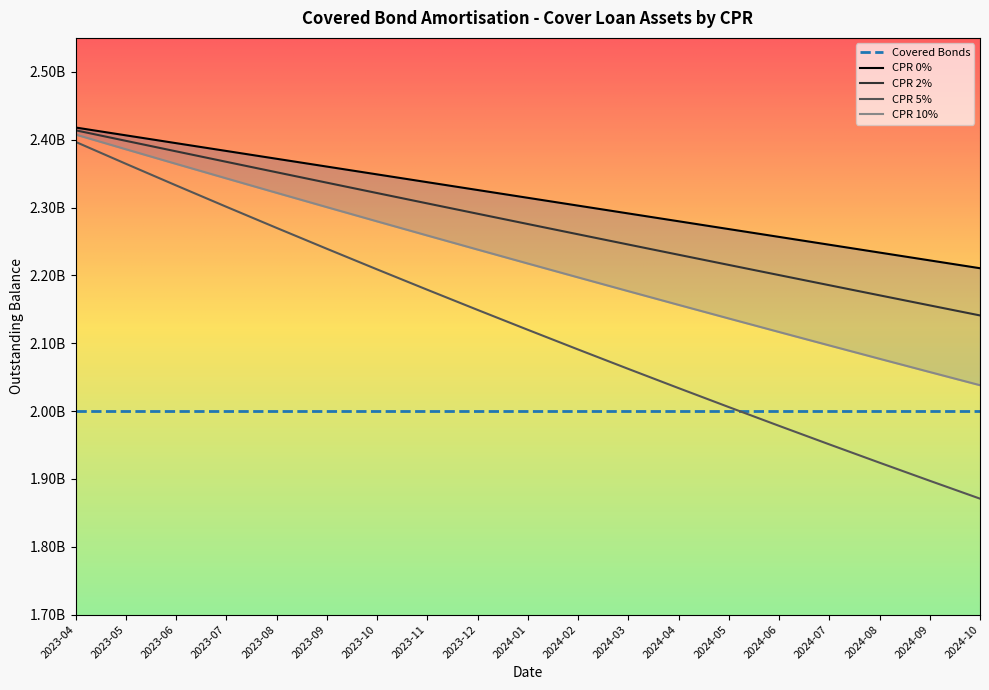

Read the CPR 10% value at 2024-08.

2077047677